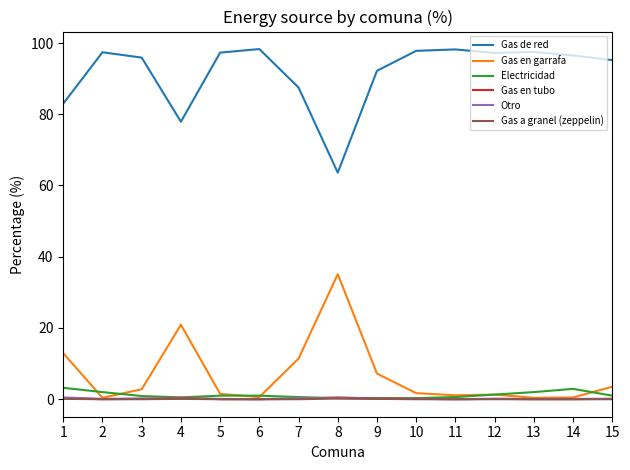

Which category has the lowest value in the Gas de red series?

8